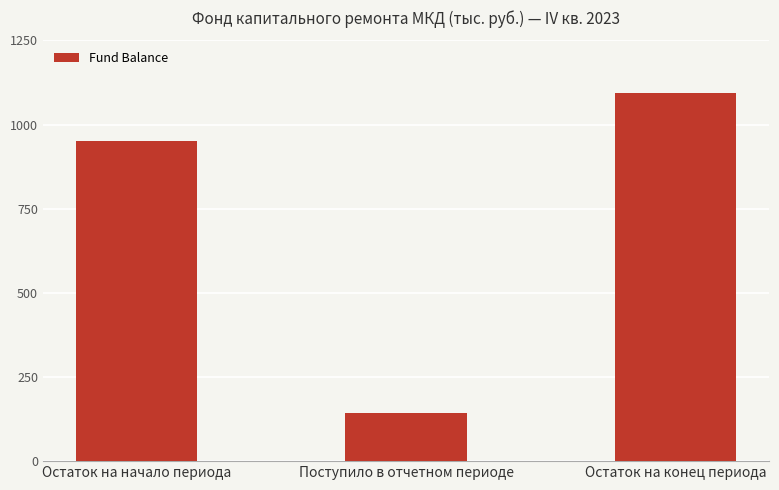

What is the greatest value displayed?

1093.3